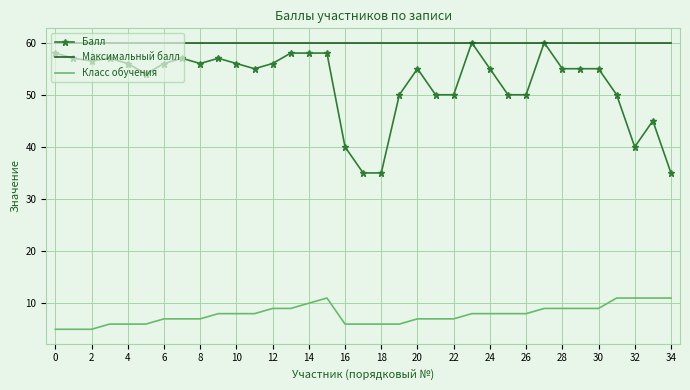

What is the smallest value displayed?

5.0